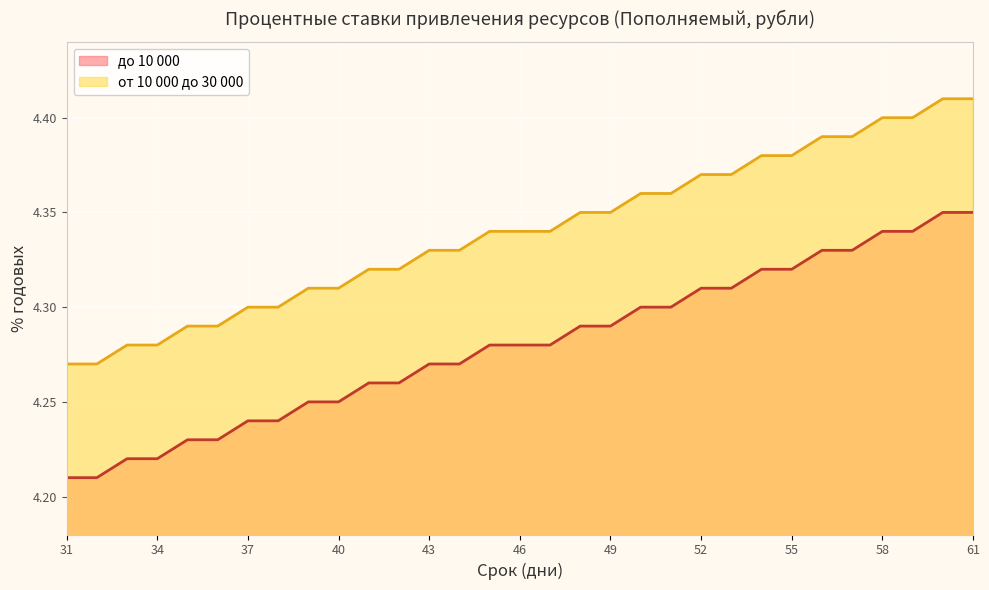

Rank the series by their average value, from lowest to highest.

до 10 000, от 10 000 до 30 000